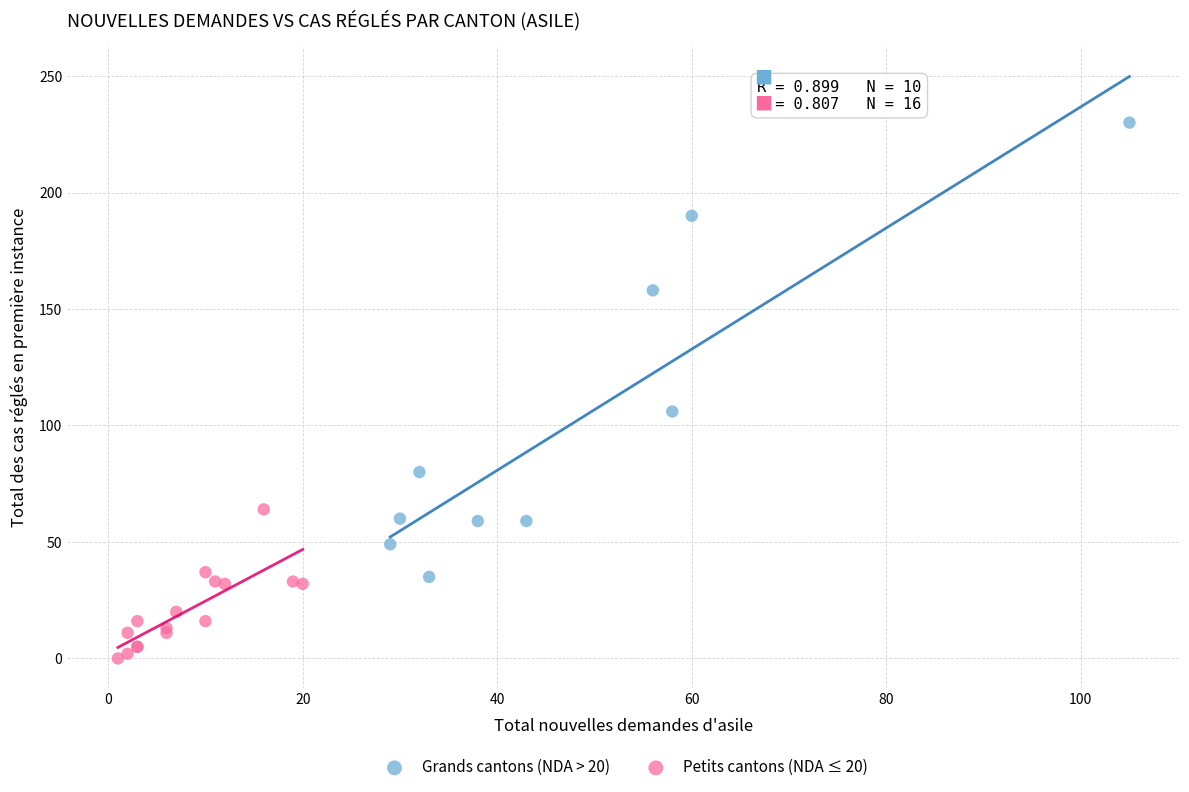

Which series reaches the maximum Y coordinate?

Grands cantons (NDA > 20)